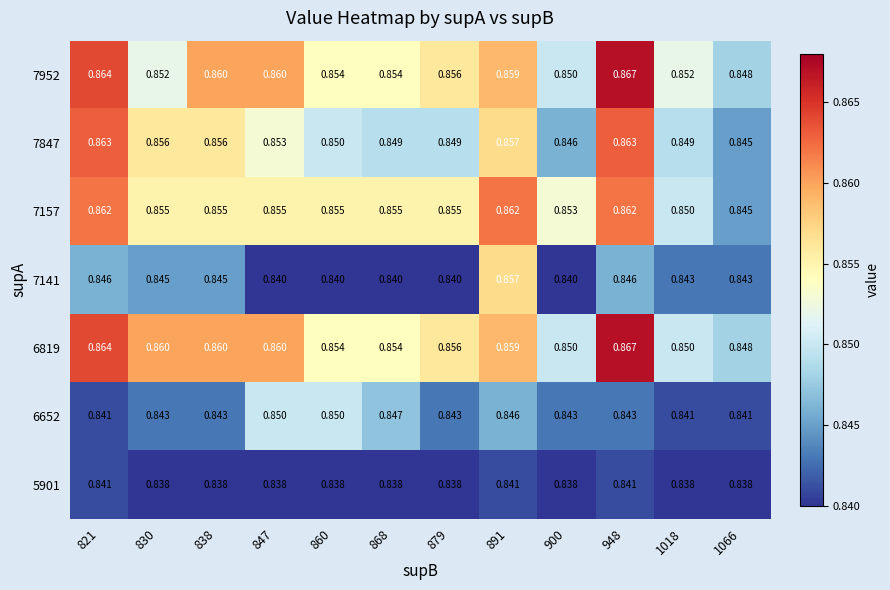

Is the value of 6652 at 821 greater than the value of 6819 at 830?

No